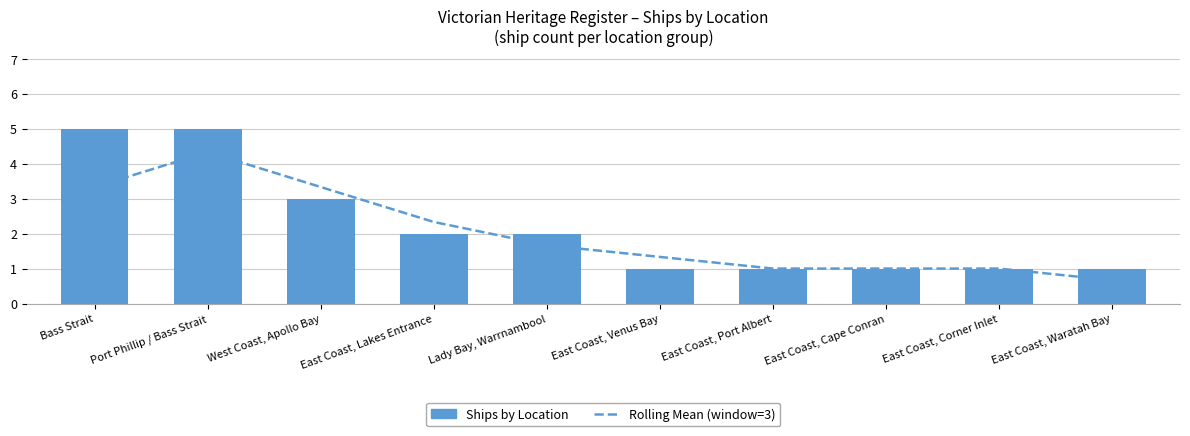

What is the label of the 7th bar from the right?

East Coast, Lakes Entrance